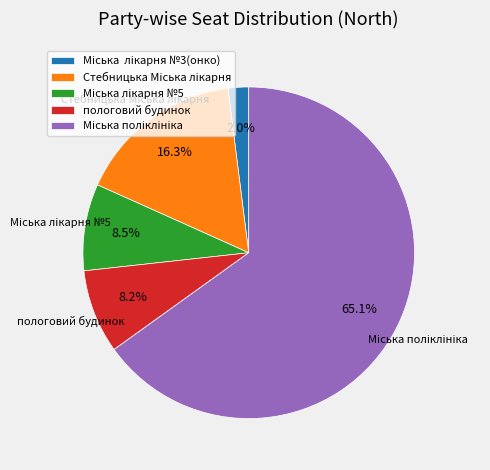

Does Мiська лiкарня №5 represent more than half of the total?

No